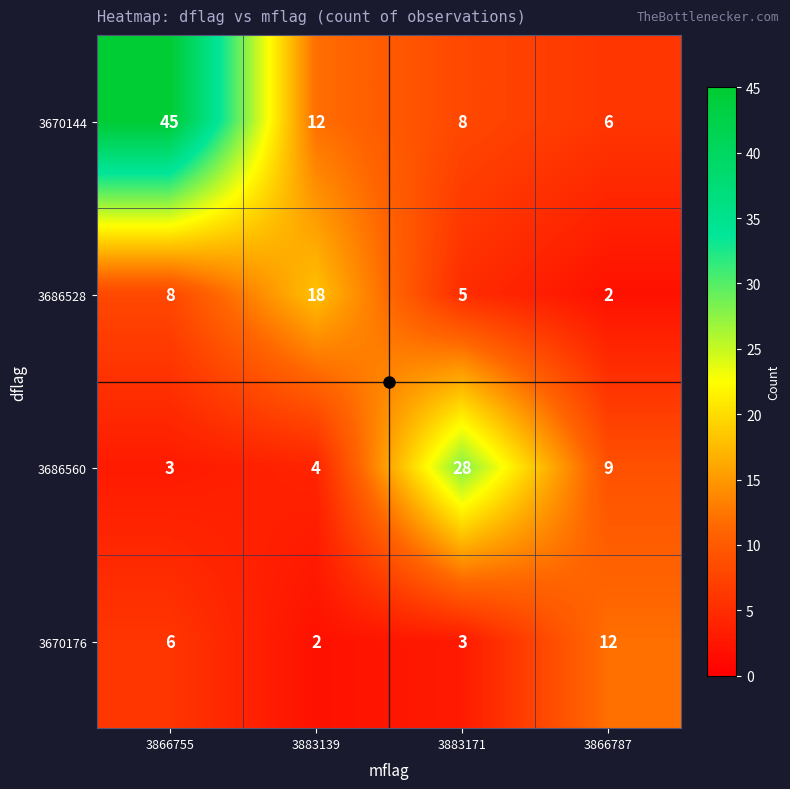

Count the number of categories in the chart.

4